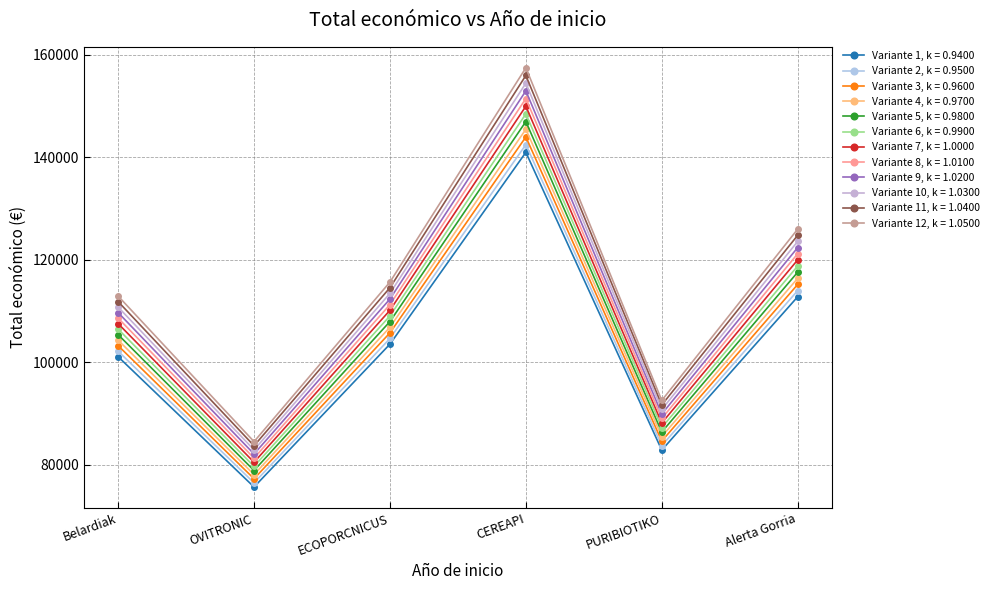

Which has a higher value, Alerta Gorria or Belardiak?

Alerta Gorria